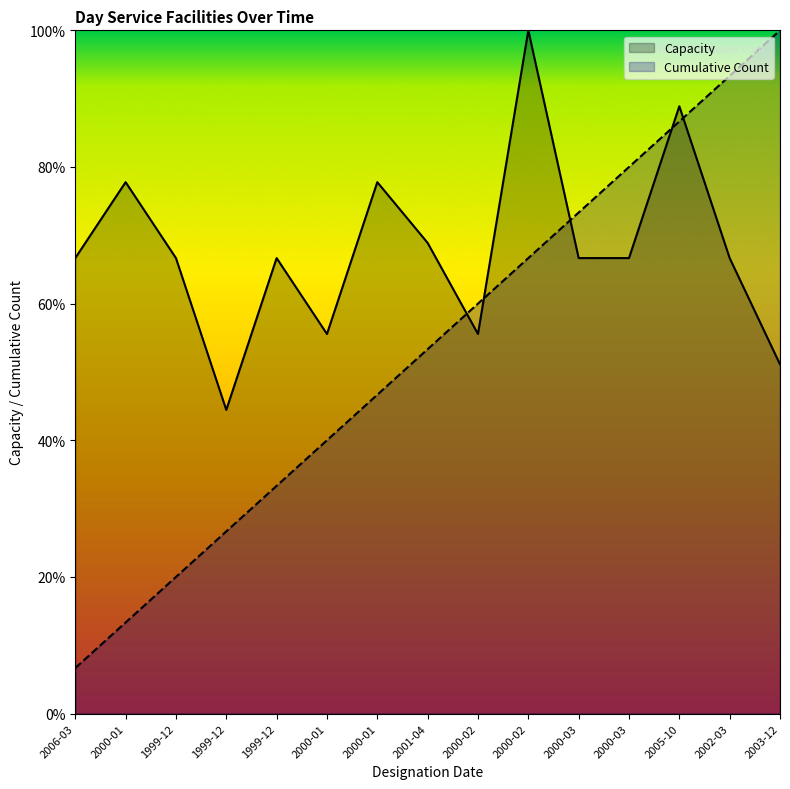

How many data points in Capacity are less than 66?

4